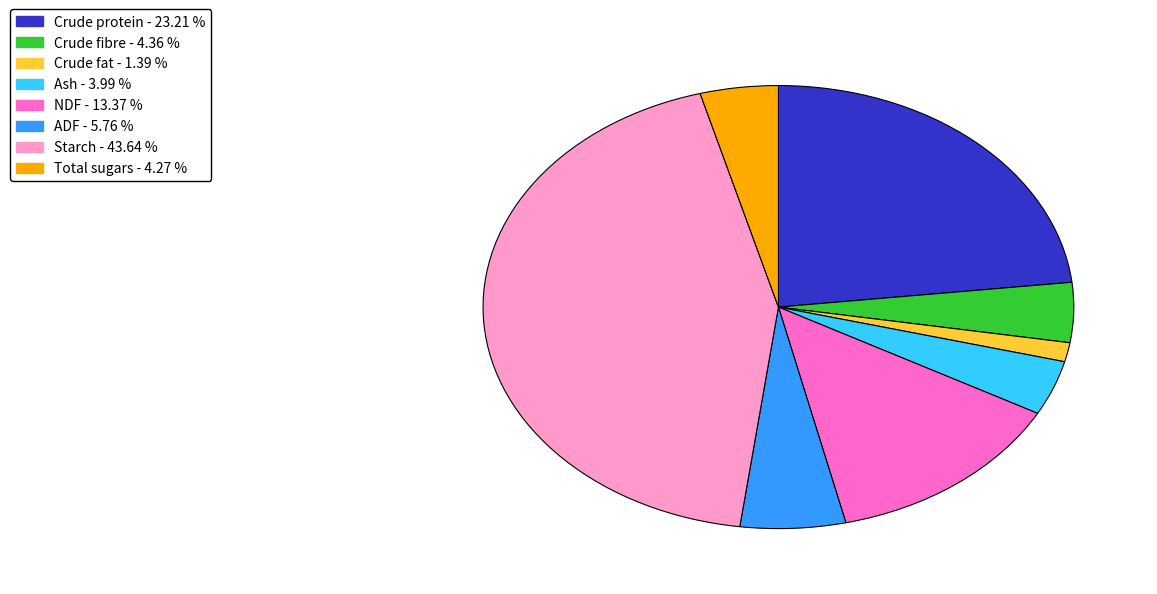

Which slice is the smallest?

Crude fat